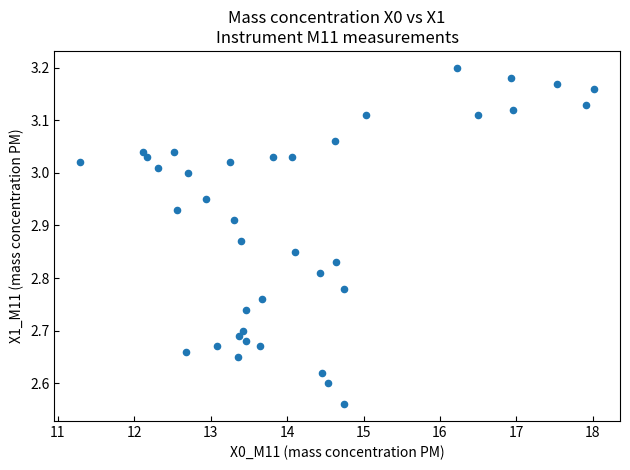

What is the range of X values (max minus min)?

6.7